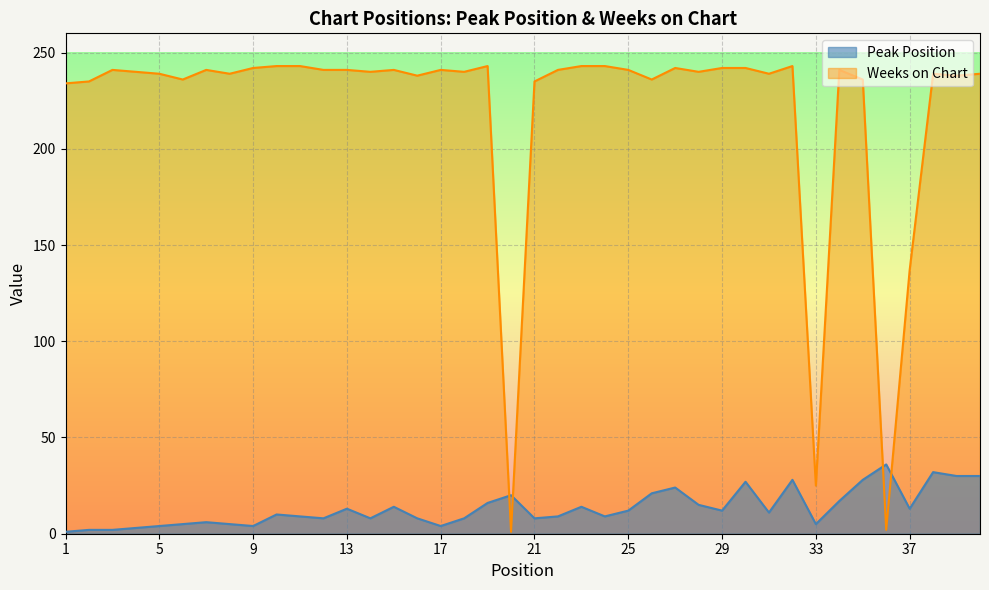

How many times do Weeks on Chart and Peak Position cross each other?

4